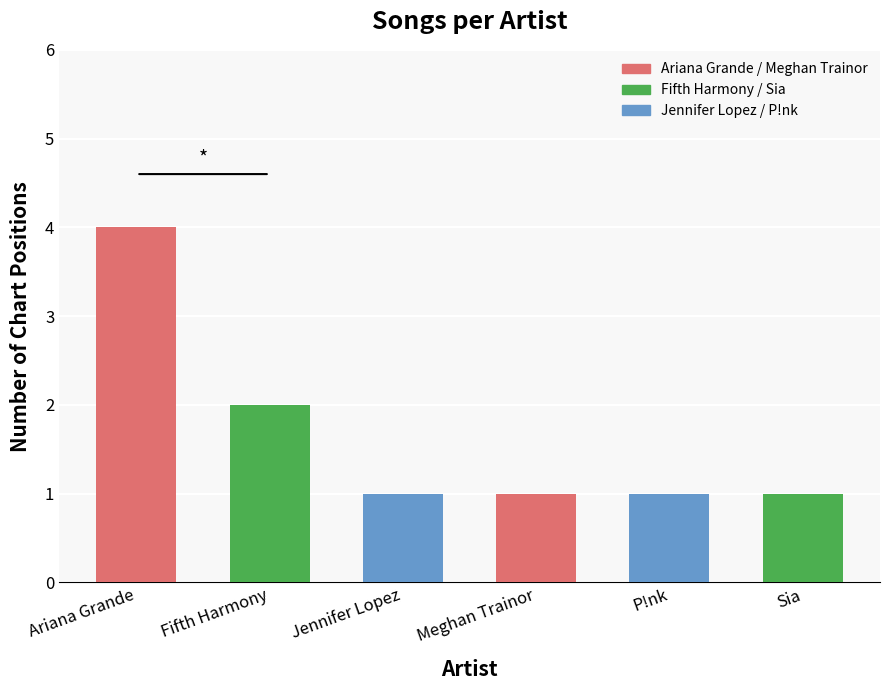

How many series are shown in this chart?

1